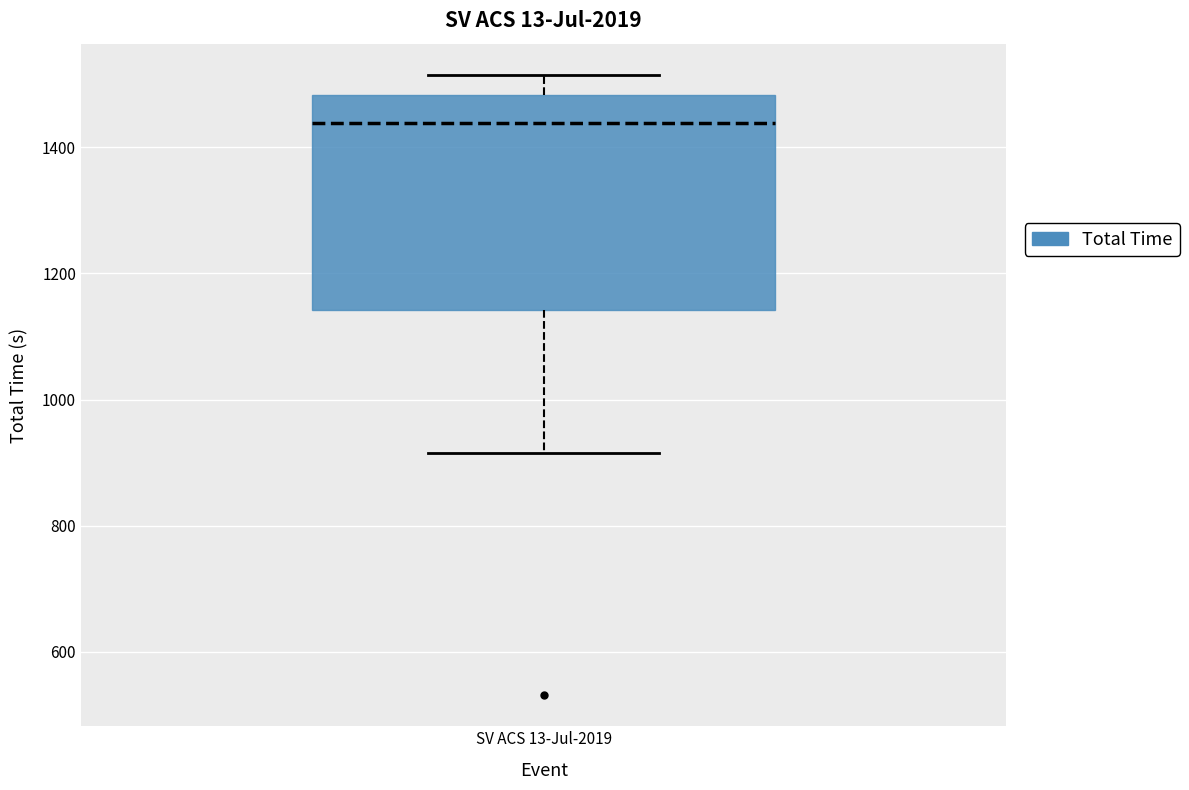

Read this box plot against the y-axis: the position of the median line, the range covered by the box, and the ends of both whiskers. The values are not printed on the chart, so give them approximately, as read against the axis.

median 1440, box 1140 to 1480, whiskers 920 to 1520